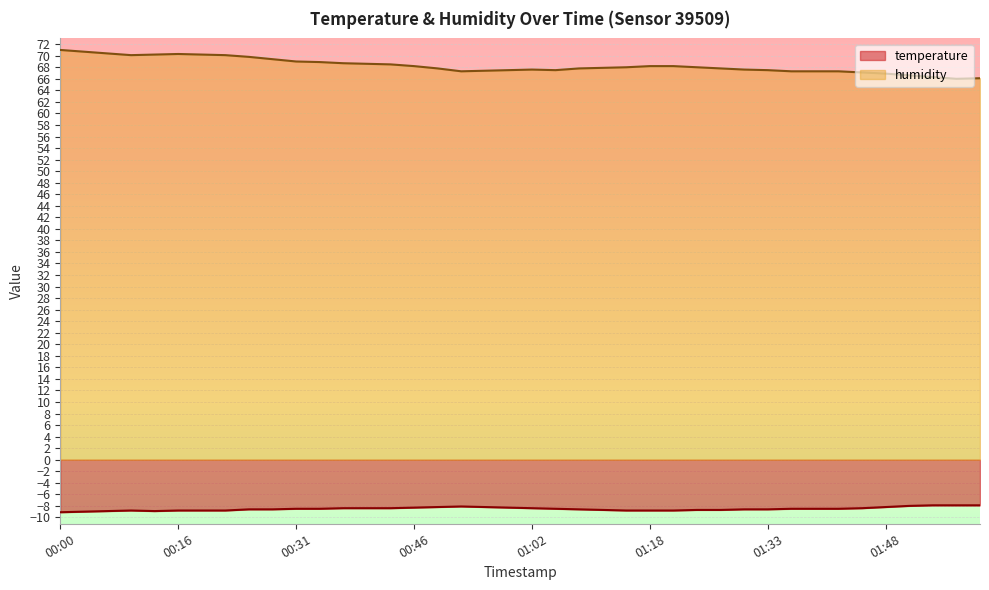

Read the temperature value at 01:05.

-8.5